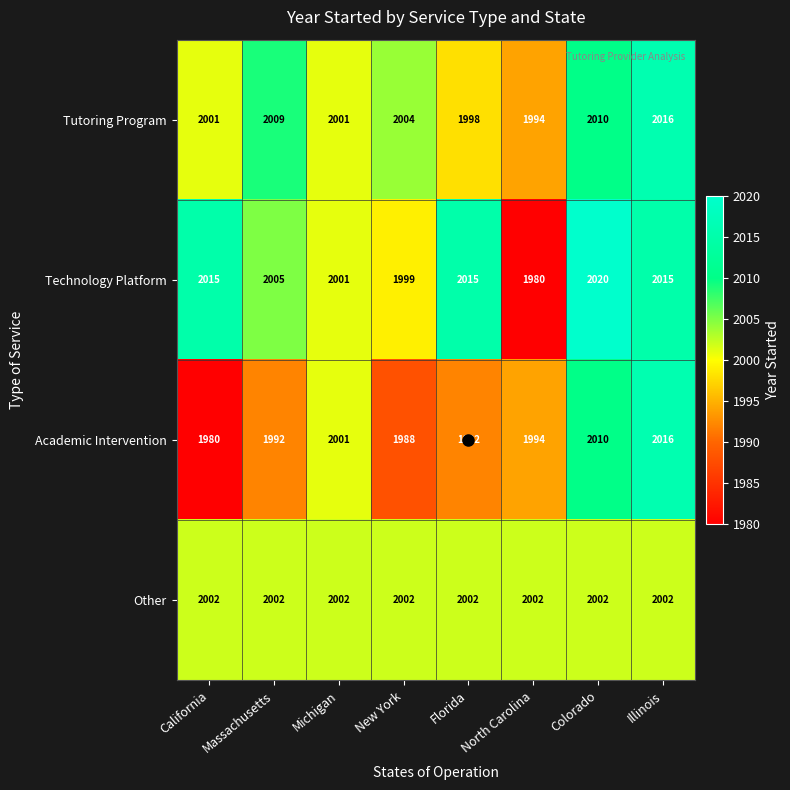

Which series changed the most between New York and Florida?

Technology Platform